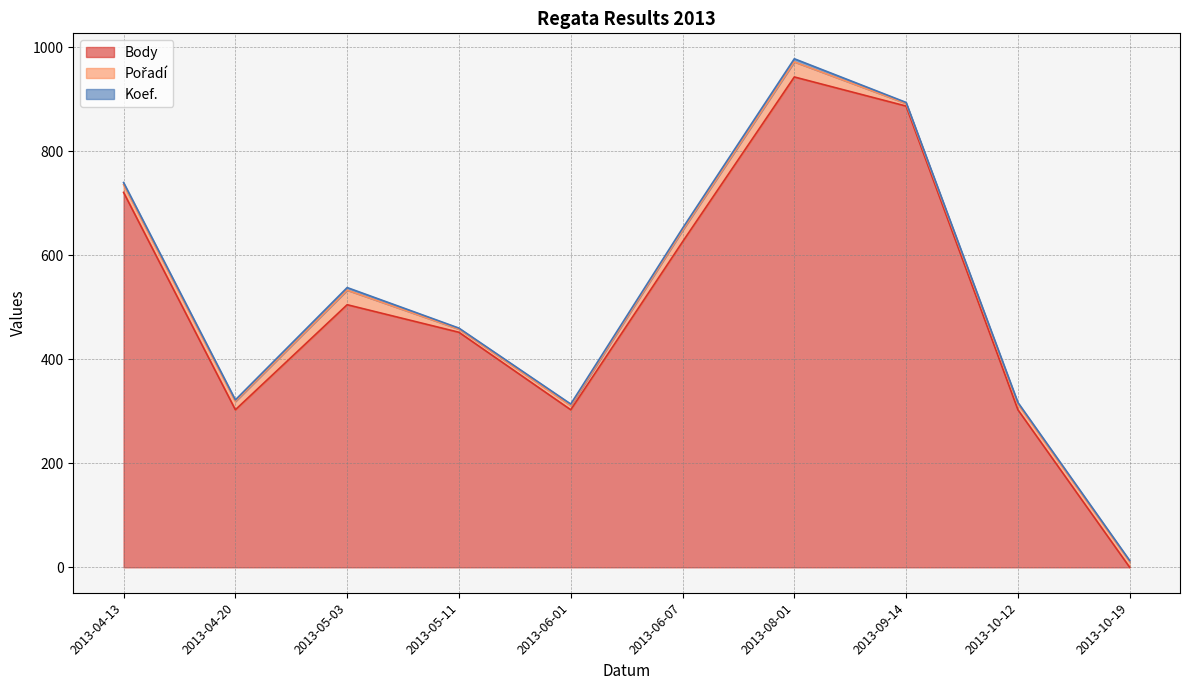

Where do Pořadí and Body first cross each other?

2013-10-12 and 2013-10-19